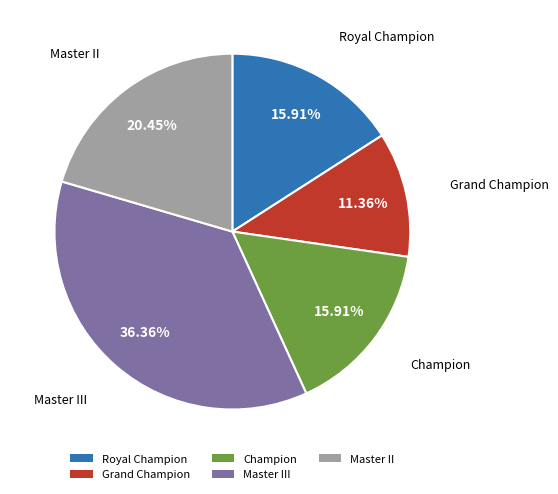

What portion of the pie excludes Champion?

84.1%